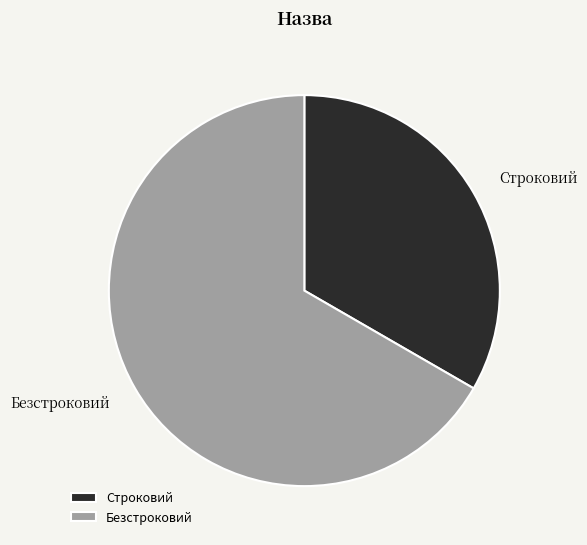

Rank the categories by value from highest to lowest.

Безстроковий, Строковий